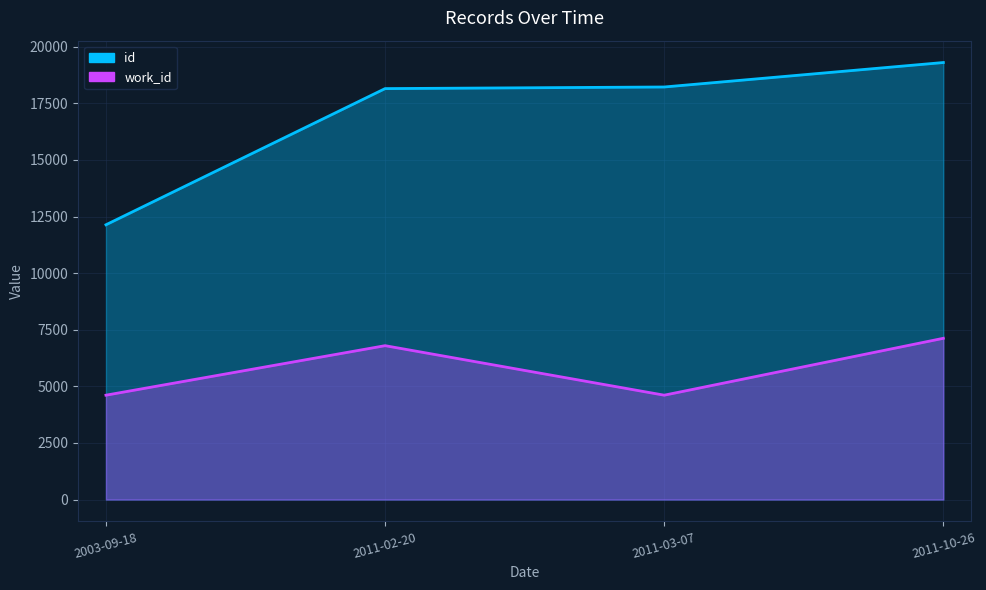

Where is the first local maximum for work_id?

2011-02-20